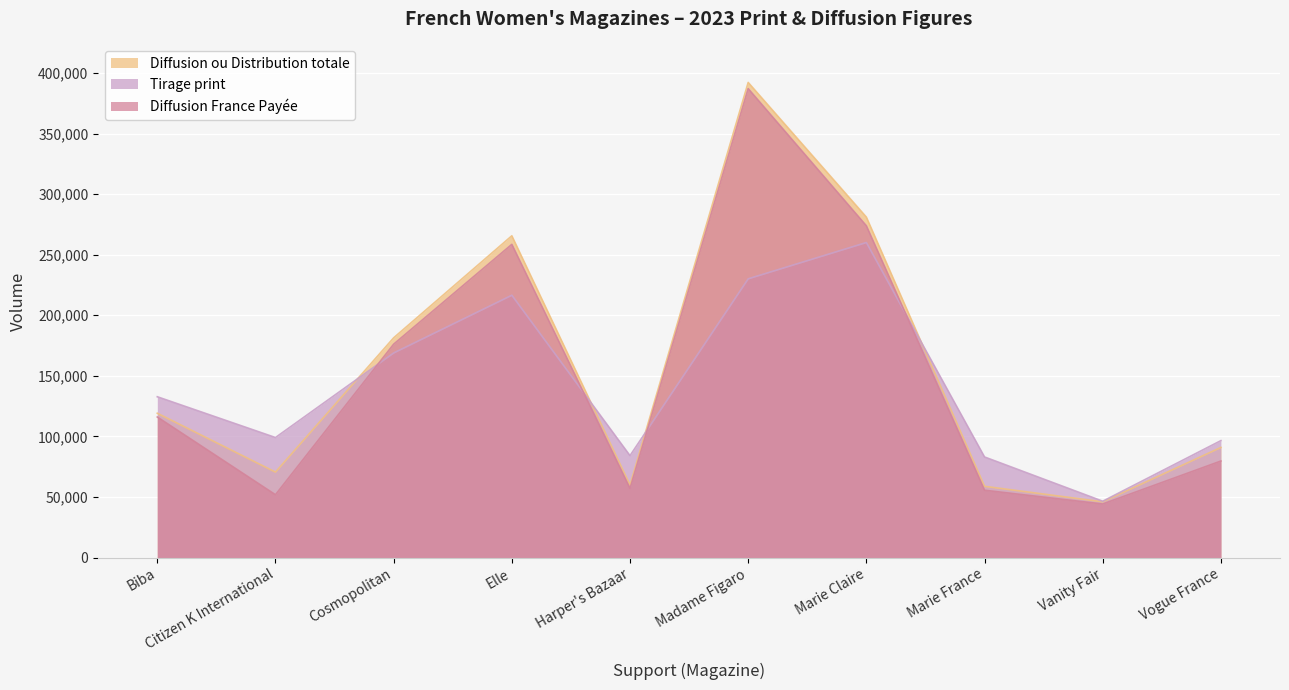

What is the average value of the Diffusion France Payée series?

149977